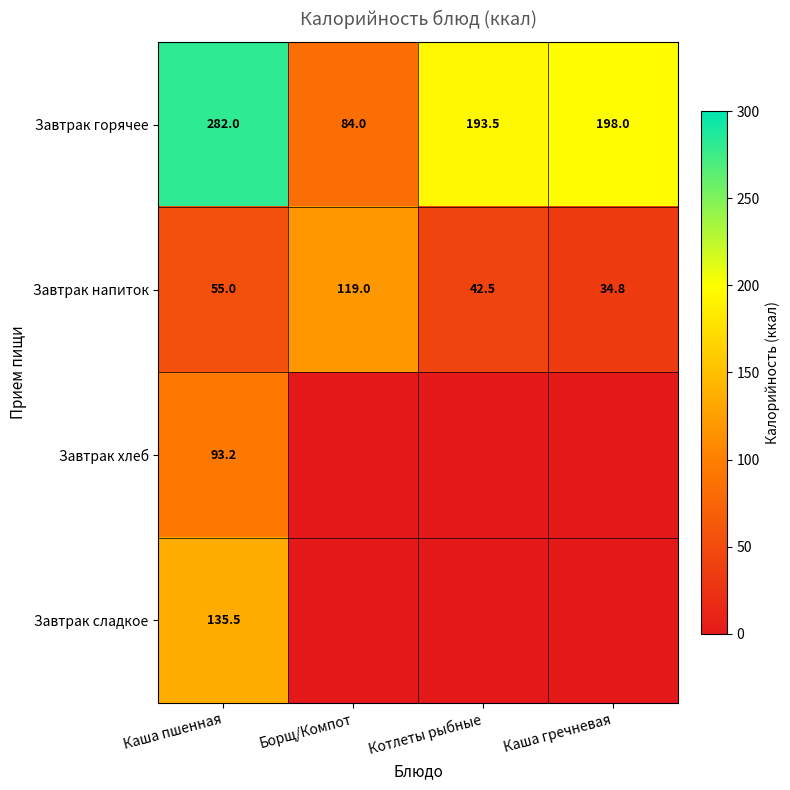

Where is Завтрак горячее nearest to the value 183?

Котлеты рыбные